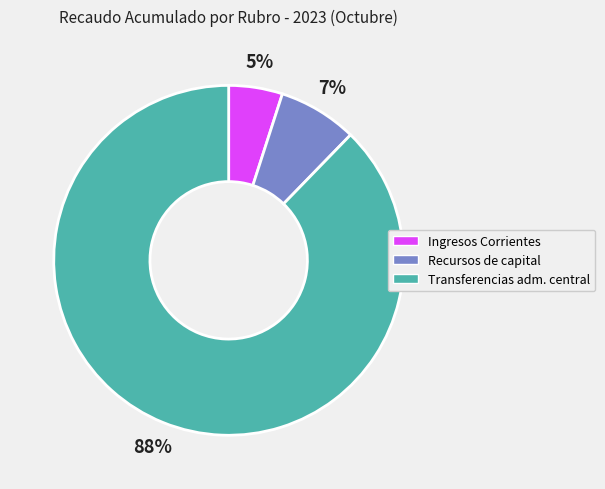

What is the majority slice?

Transferencias adm. central